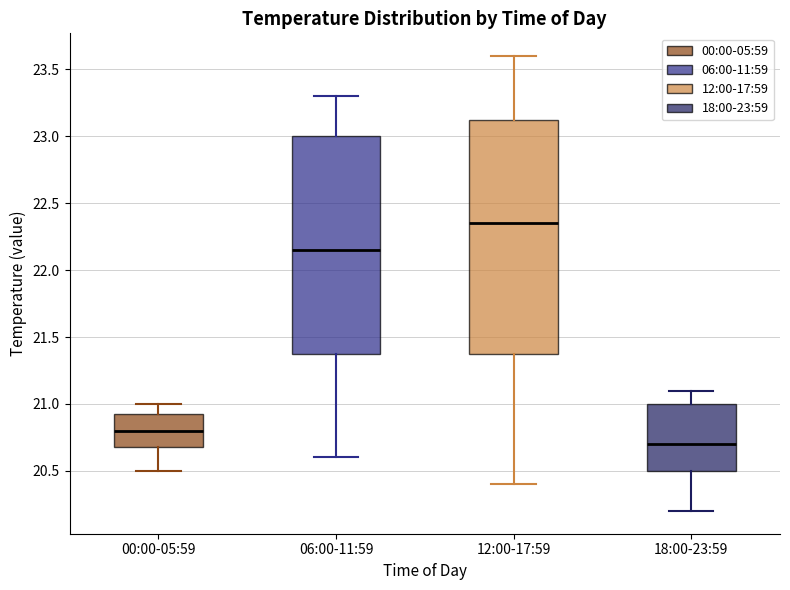

Comparing the boxes themselves (not the whiskers), which one is the tallest?

12:00-17:59